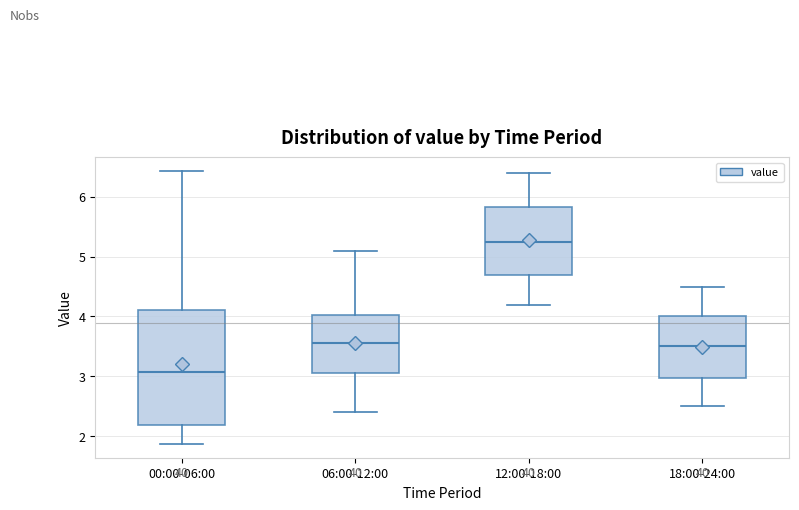

Which box is the tallest, from its lower edge to its upper edge?

00:00-06:00